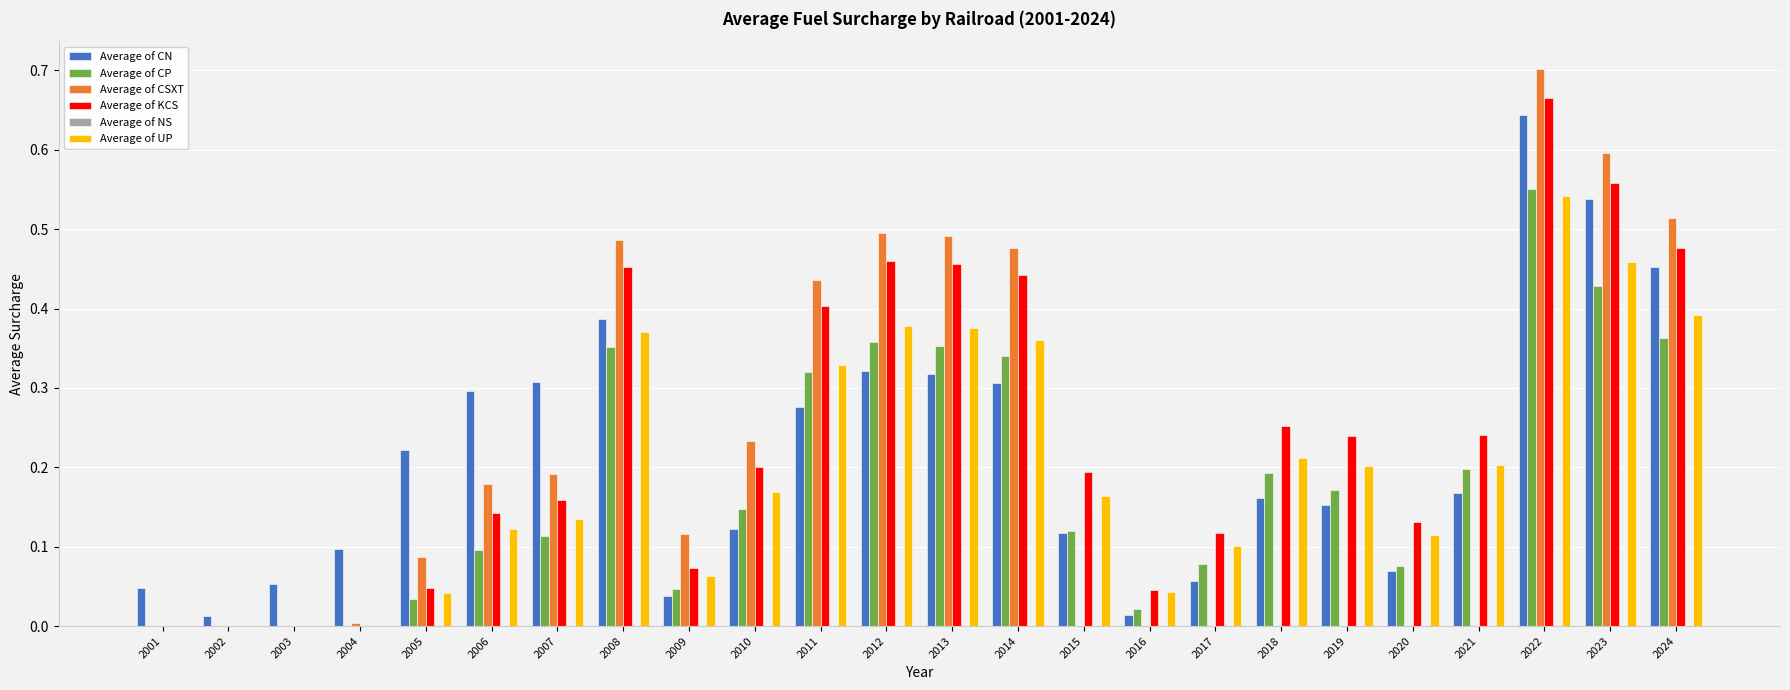

What is the sum of all Average of CP values?

4.4